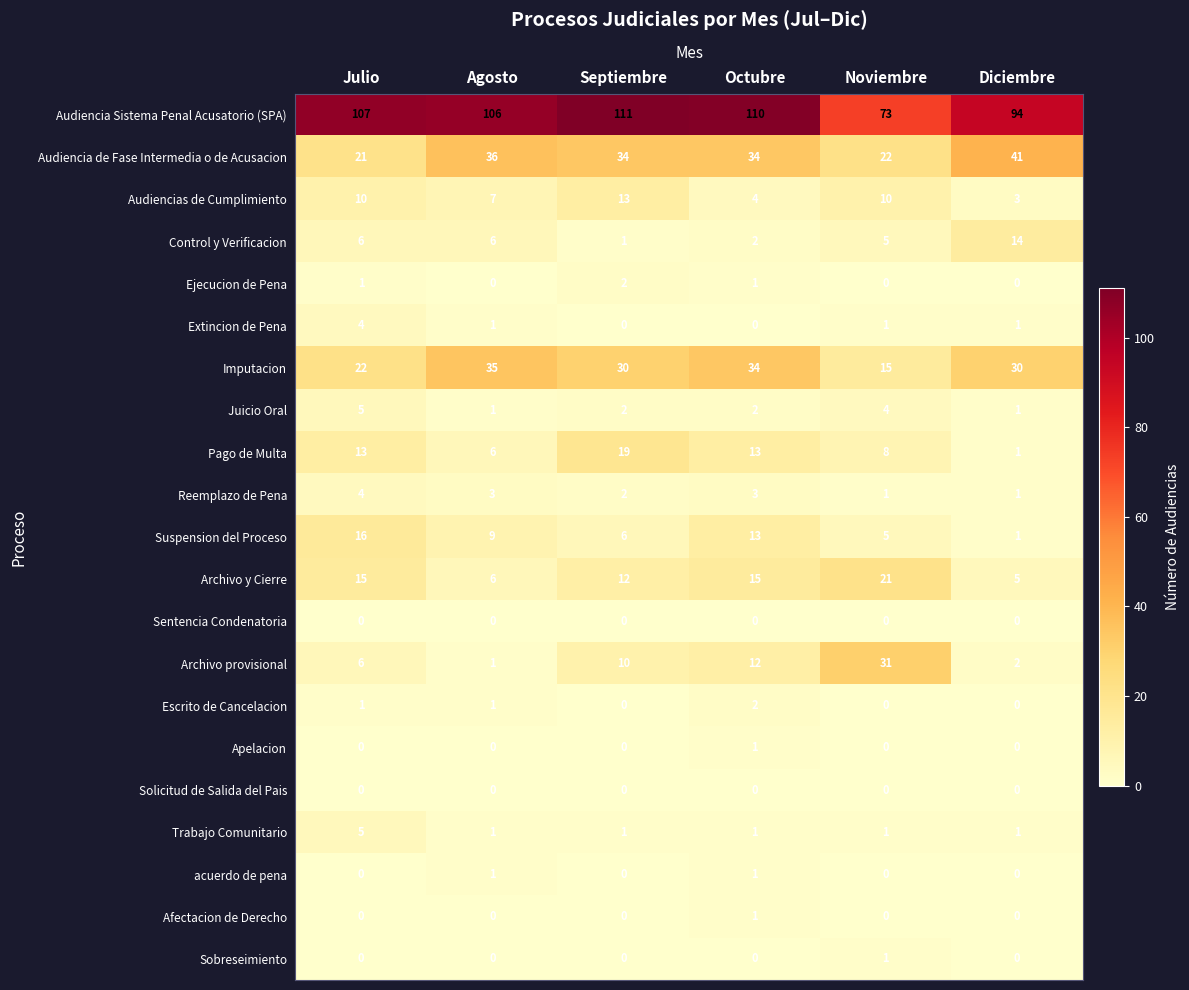

Count the number of data series in this chart.

21